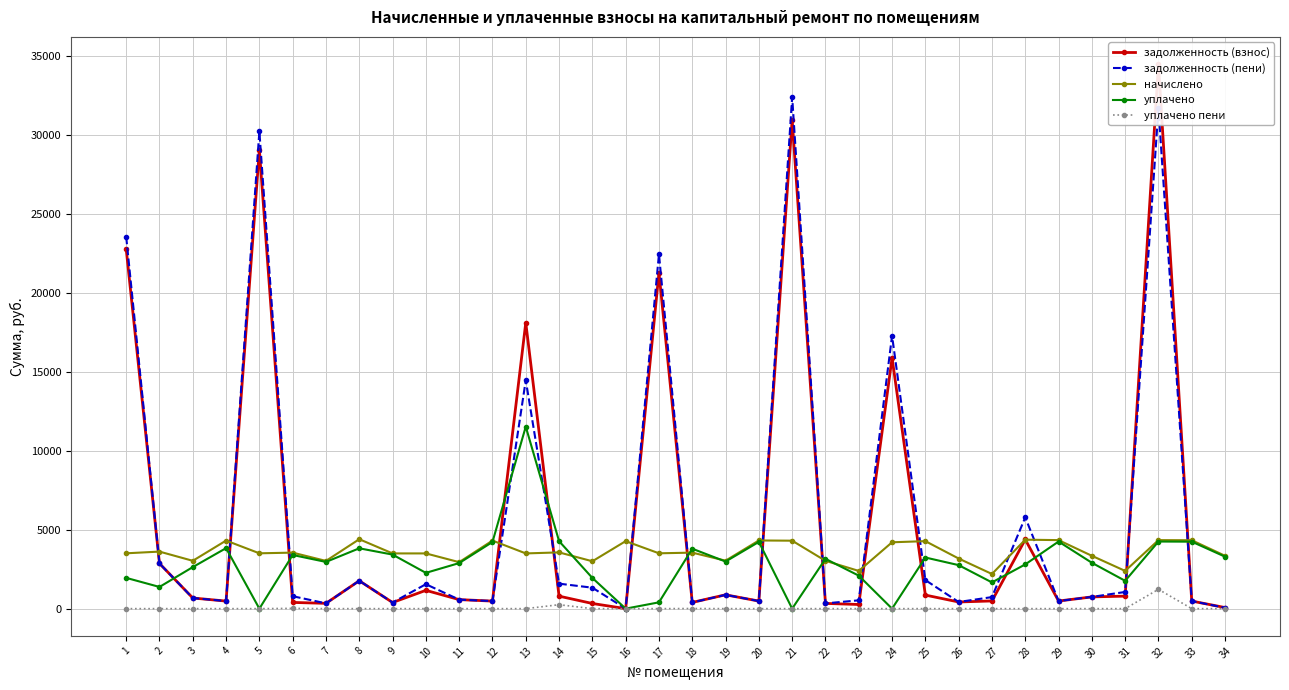

Is it true that задолженность (пени) equals 673.0 at 3?

True